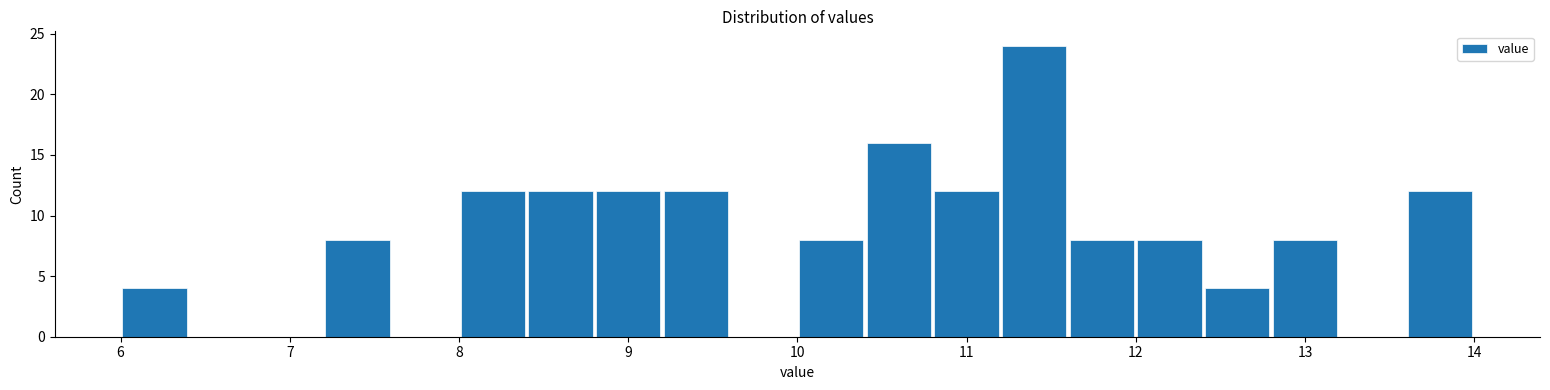

Over which range of the x-axis is the bar tallest?

11.2 to 11.6